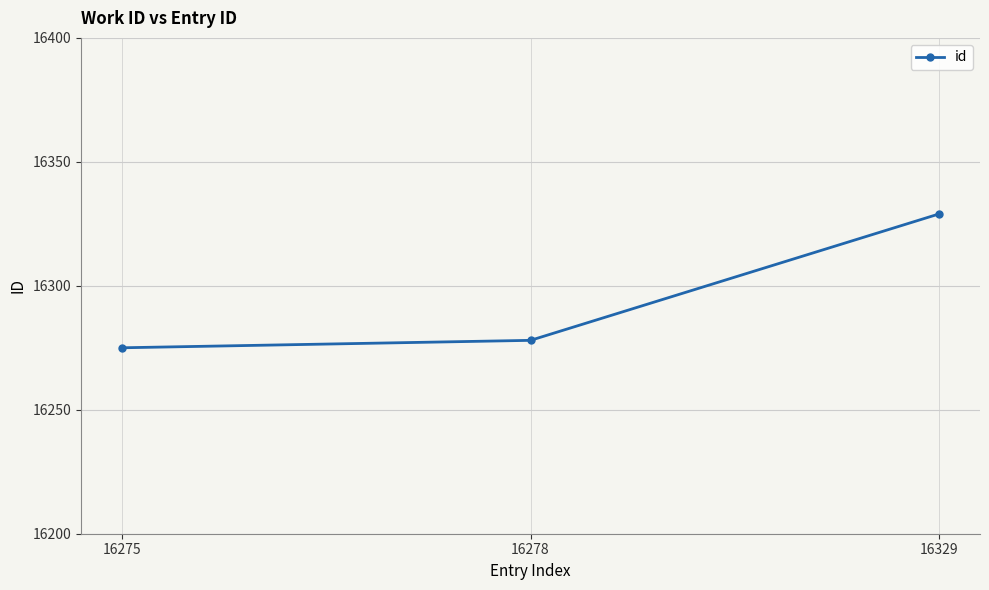

Which category has the lowest value across all series?

16275